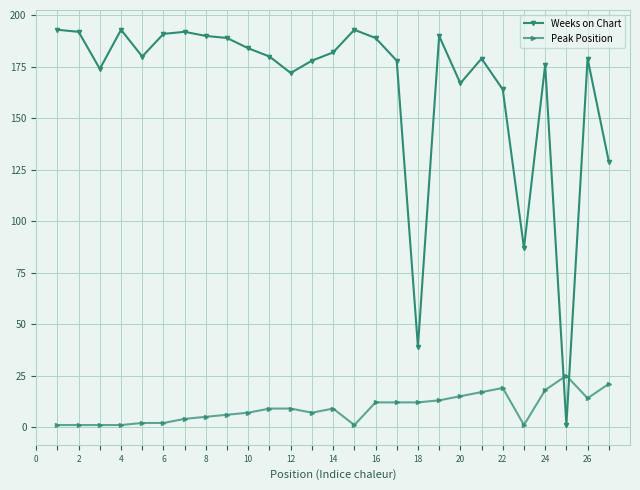

What is the sum of all Peak Position values?

244